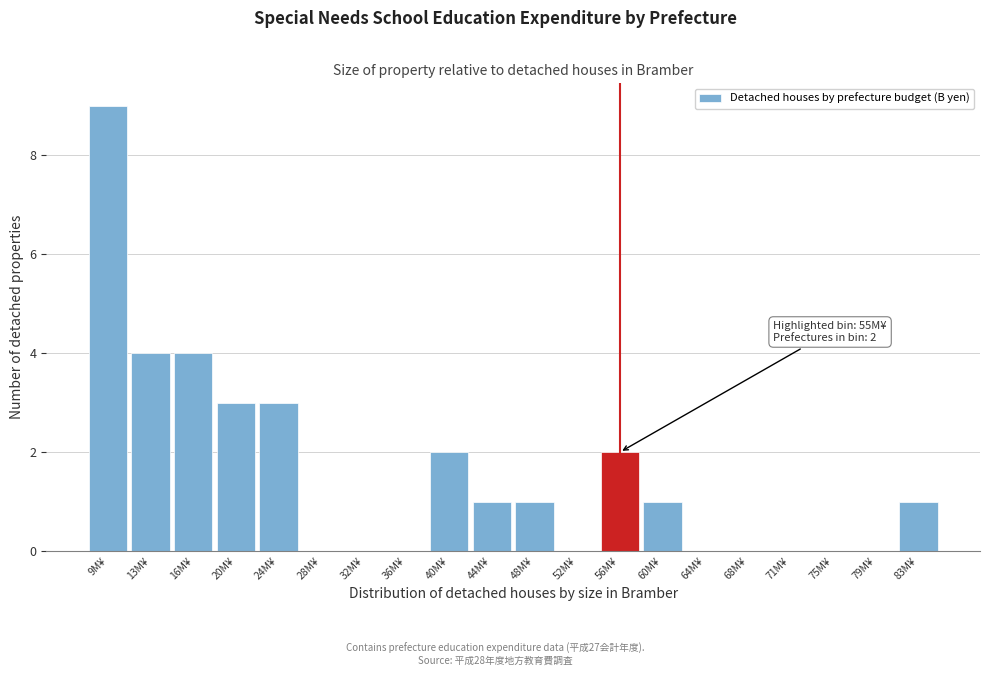

Over which range of the x-axis is the bar tallest?

7.0 to 11.0